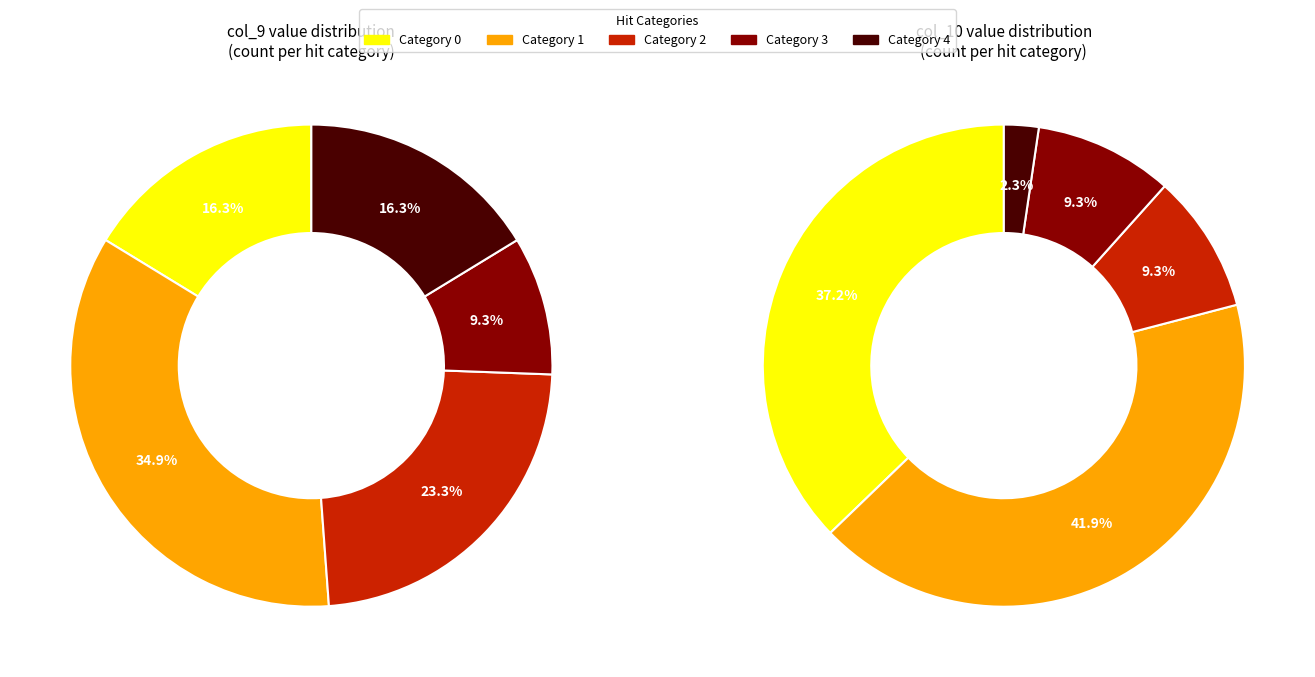

What is the majority slice?

1